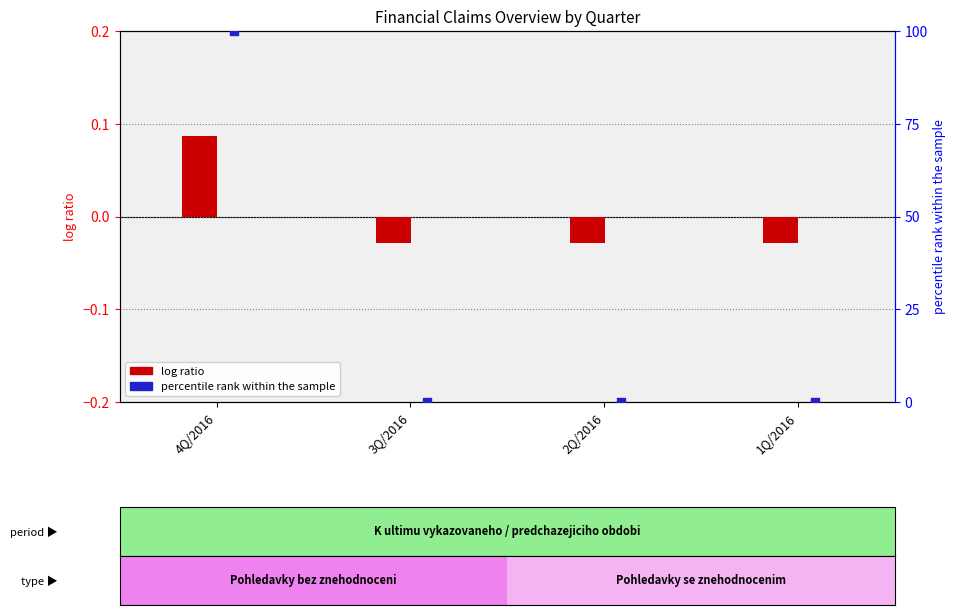

Is the value of log ratio (Hodnota pred znehodnocenim) at 3Q/2016 greater than the value of percentile rank (Opravne polozky) at 2Q/2016?

No